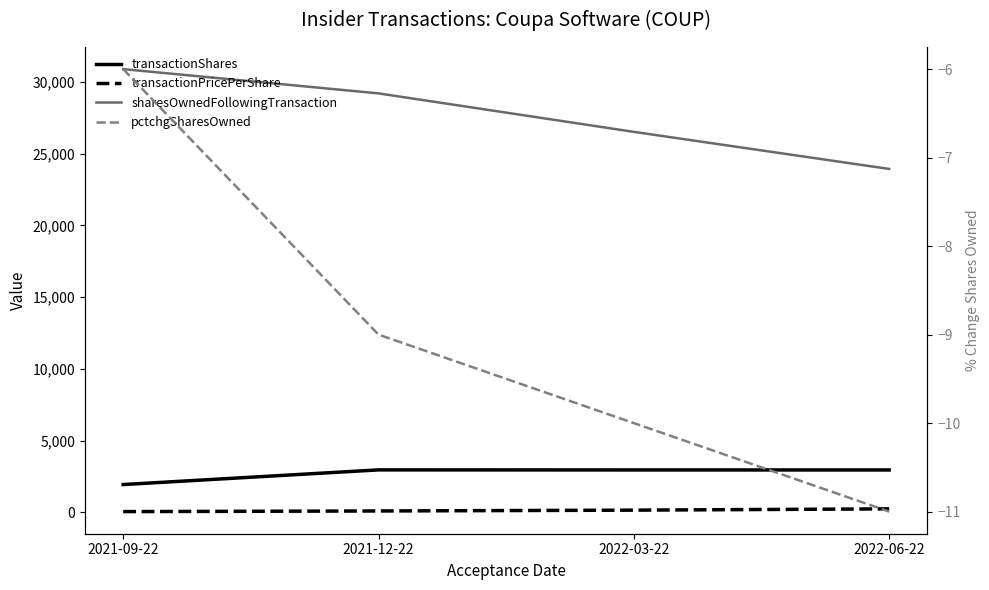

Does the chart display data point markers on the line(s)?

No